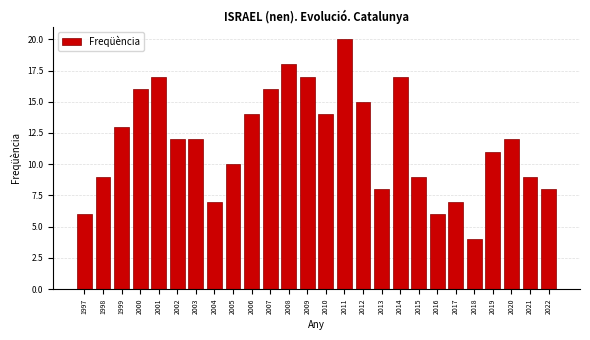

Reading right to left, extract all data points from this chart.

8	9	12	11	4	7	6	9	17	8	15	20	14	17	18	16	14	10	7	12	12	17	16	13	9	6